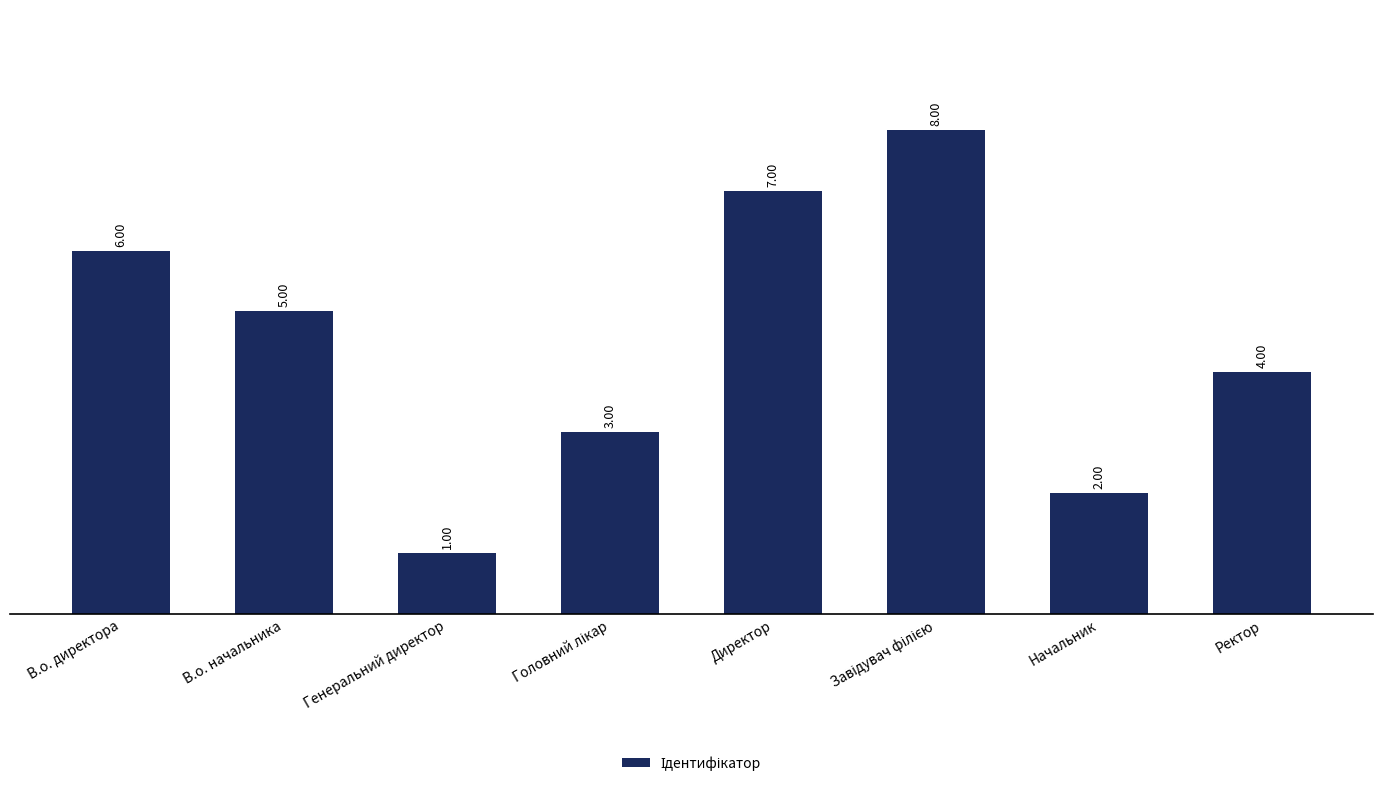

What is the label of the 6th bar from the right?

Генеральний директор